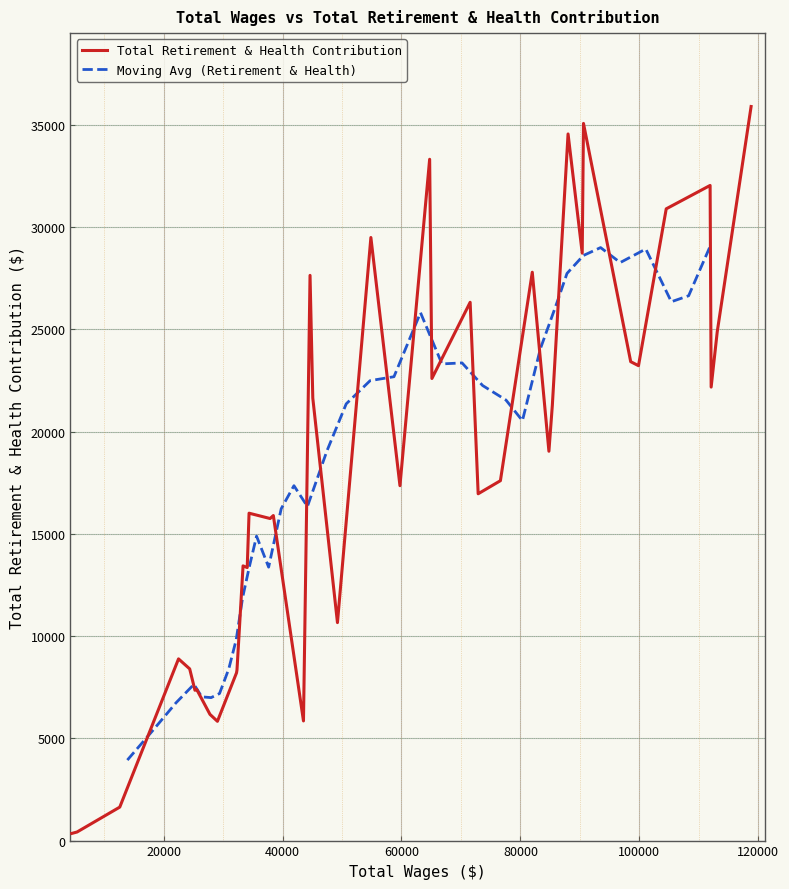

How many values exceed 17601?

19